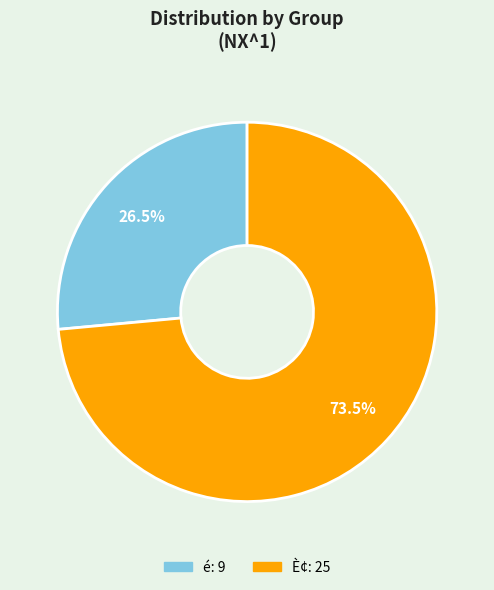

Is there a majority slice in this chart?

Yes